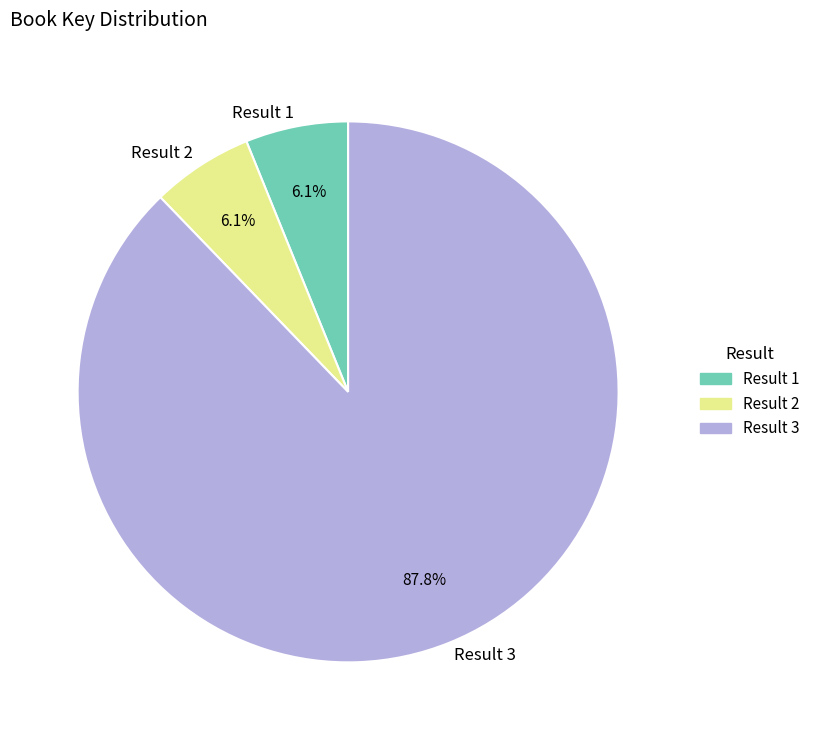

Approximately how many times larger is the value at Result 1 compared to Result 2?

1.0